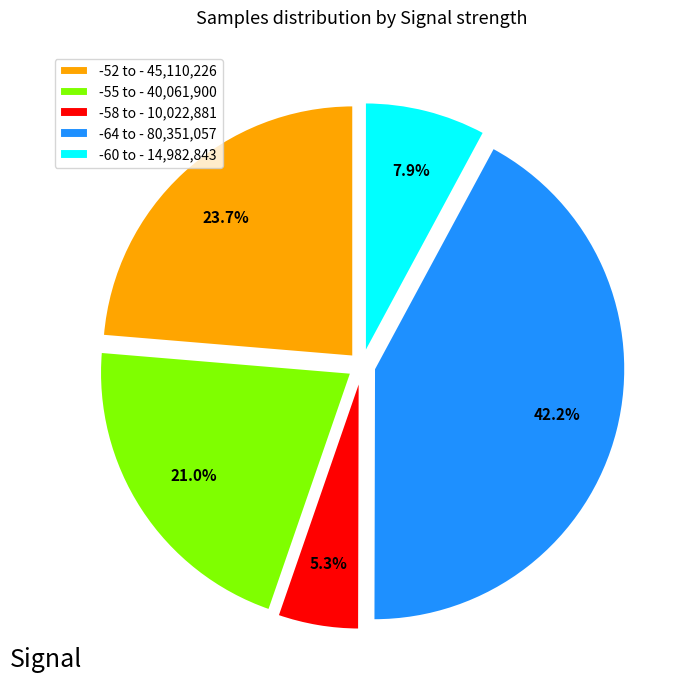

How many segments does this pie chart have?

5